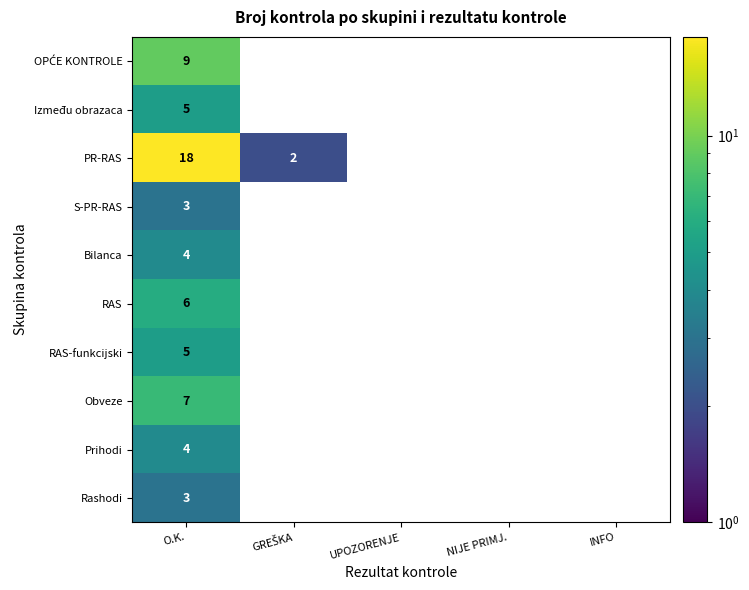

What is the highest value of the Između obrazaca series?

5